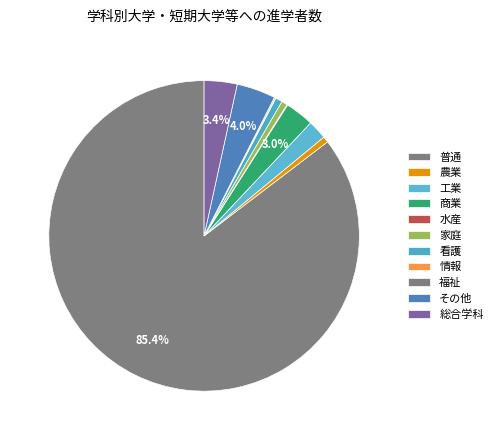

Is 農業 the majority of the pie?

No